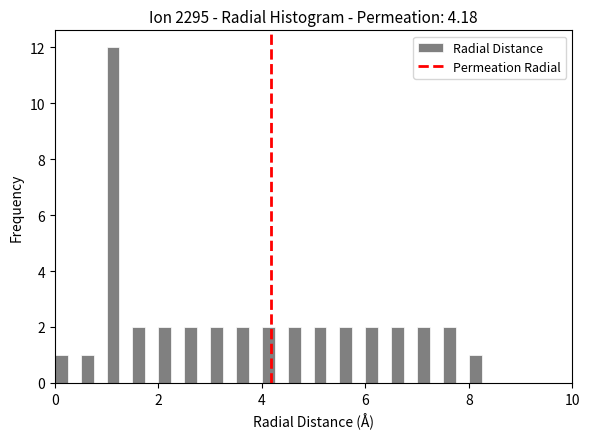

Around what value on the x-axis is the tallest bar? Give the approximate position of its centre, as read against the axis.

1.2